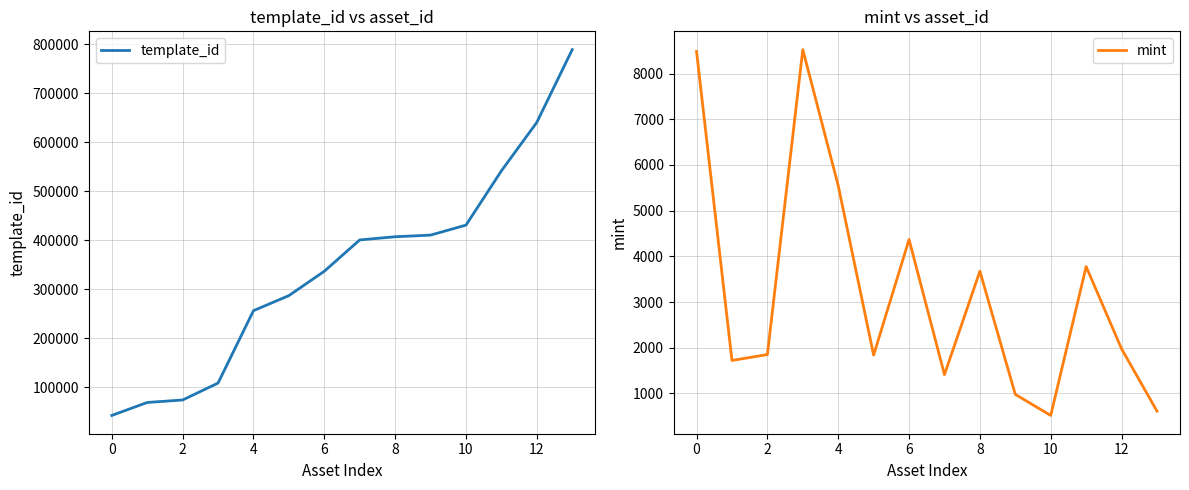

What is the spread (max minus min) of values at 0?

33937